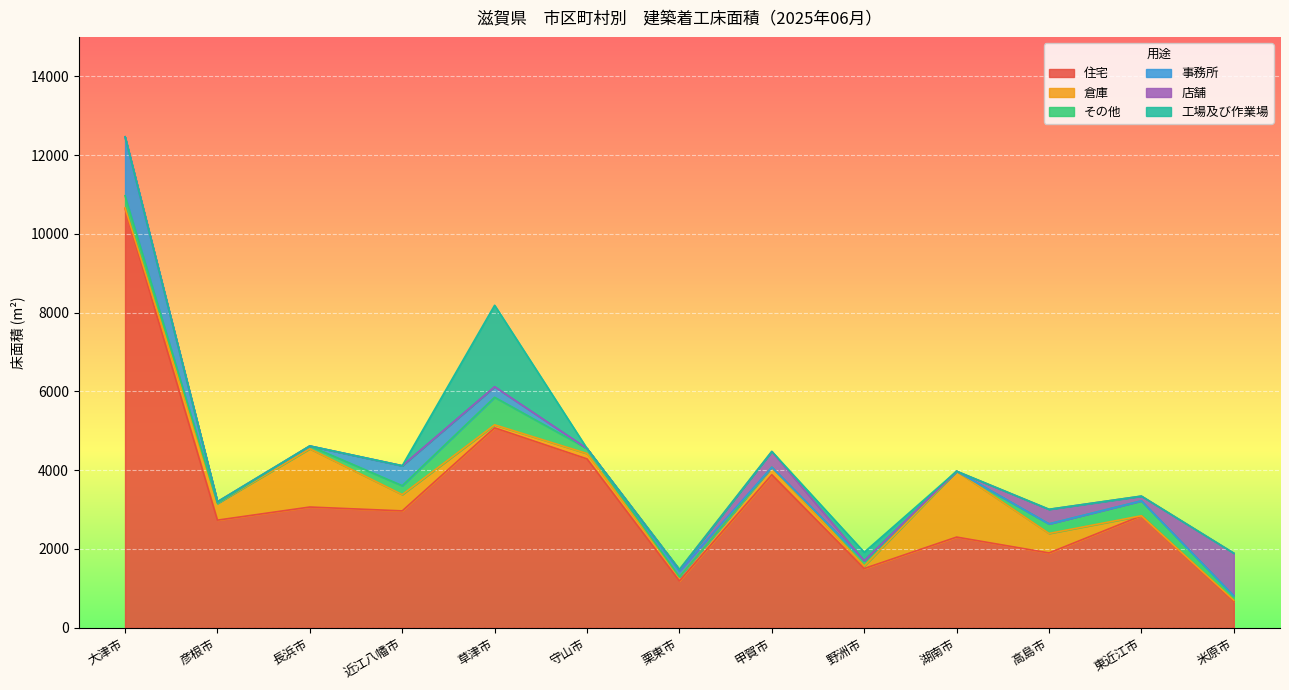

Where does the その他 series first go above 127?

大津市